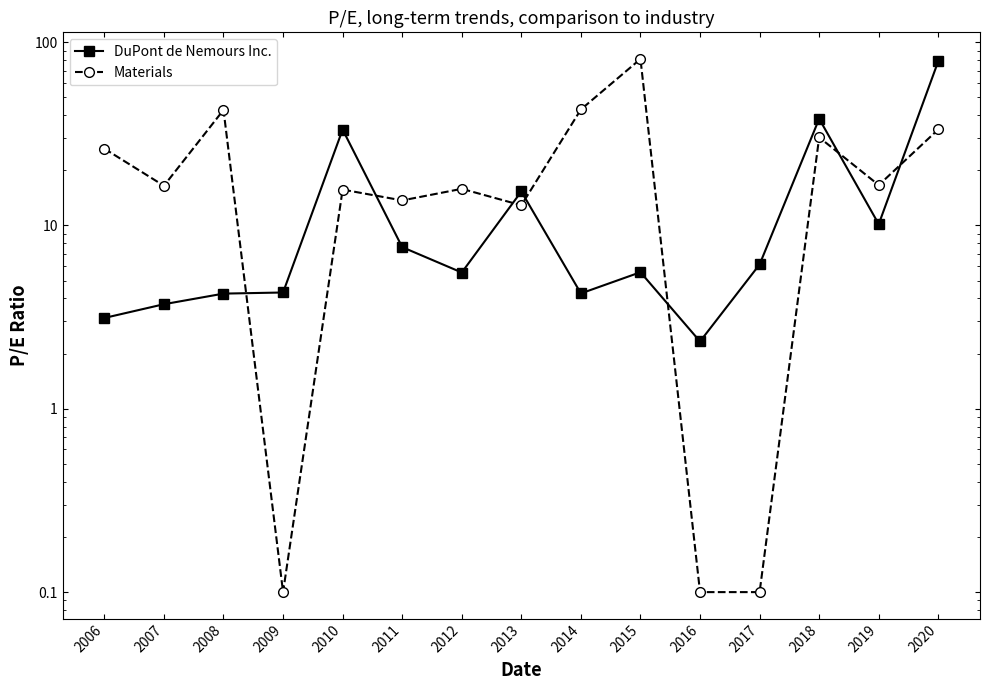

Which series has the largest total across all categories?

Materials